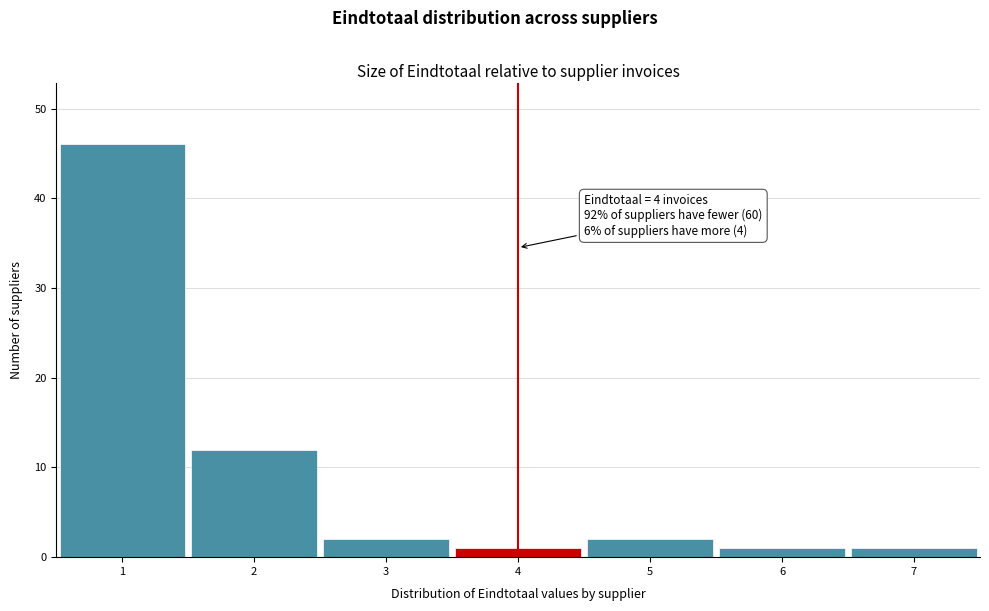

Which range on the x-axis has the tallest bar?

0.5 to 1.5